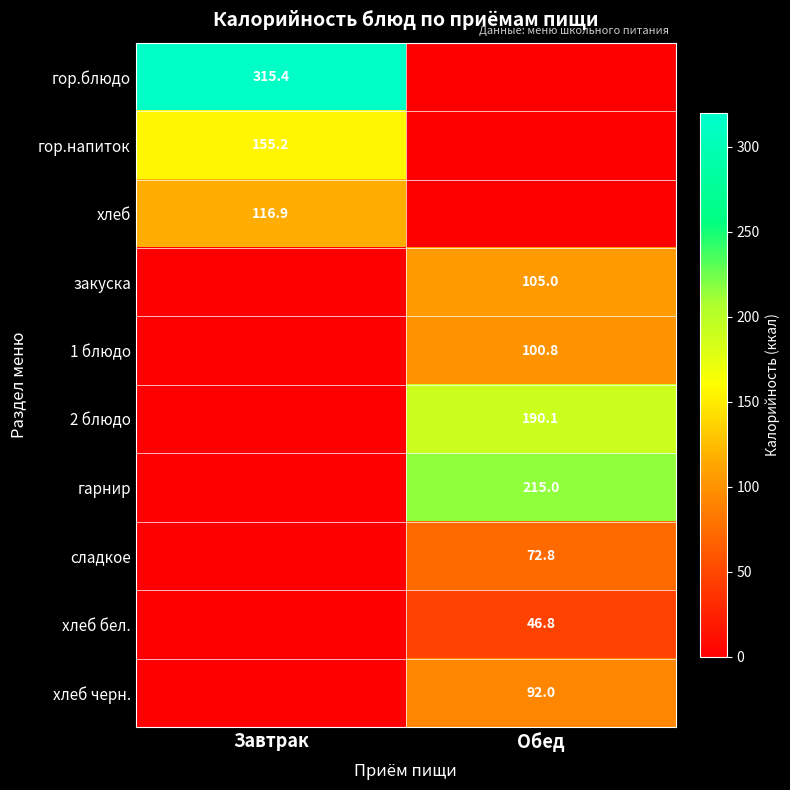

True or false: гарнир has a value of 284.3 at Обед.

False